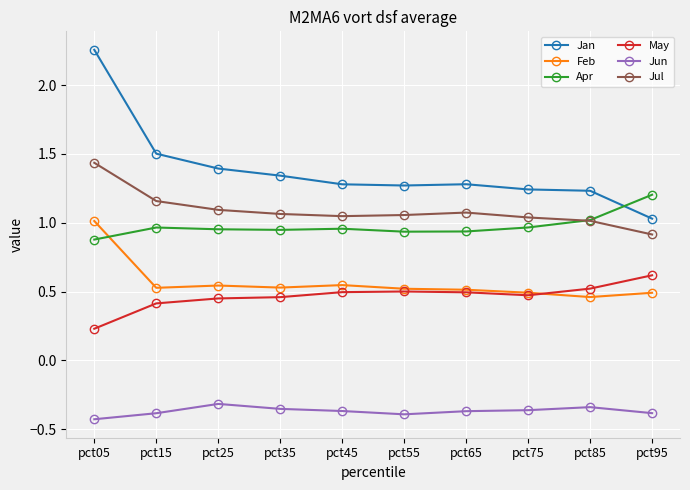

Which series has the widest spread of values?

Jan